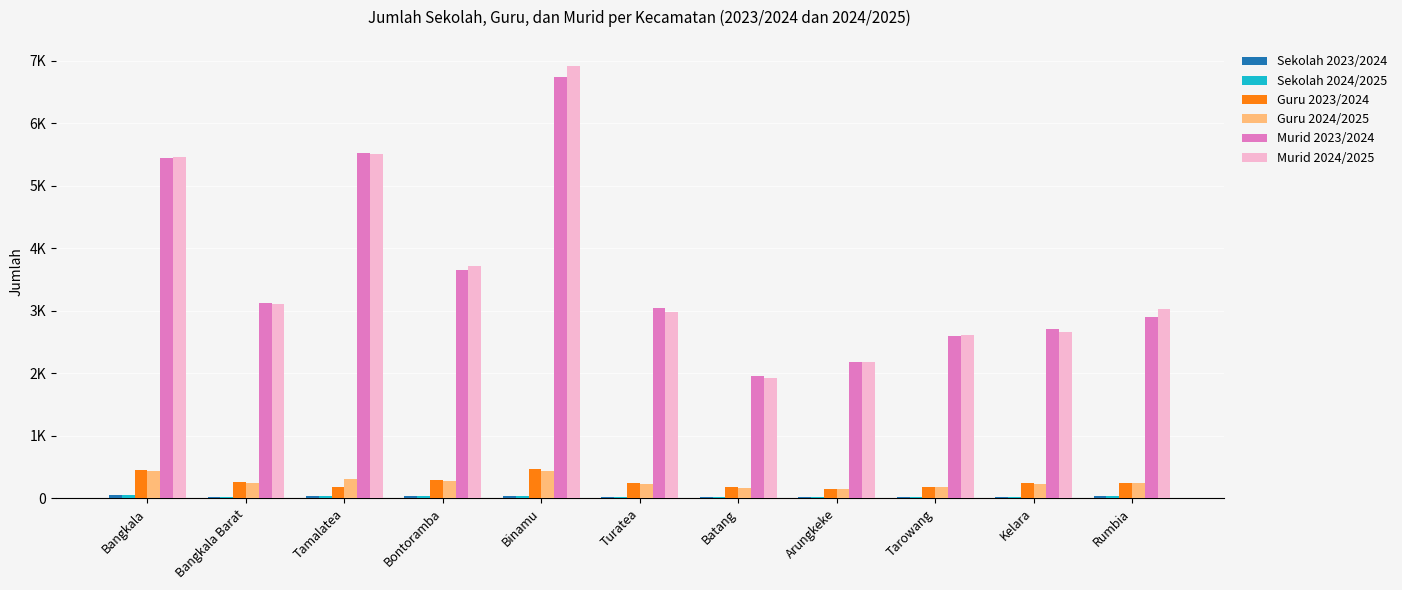

At which label is Murid 2023/2024 closest to 4351?

Bontoramba